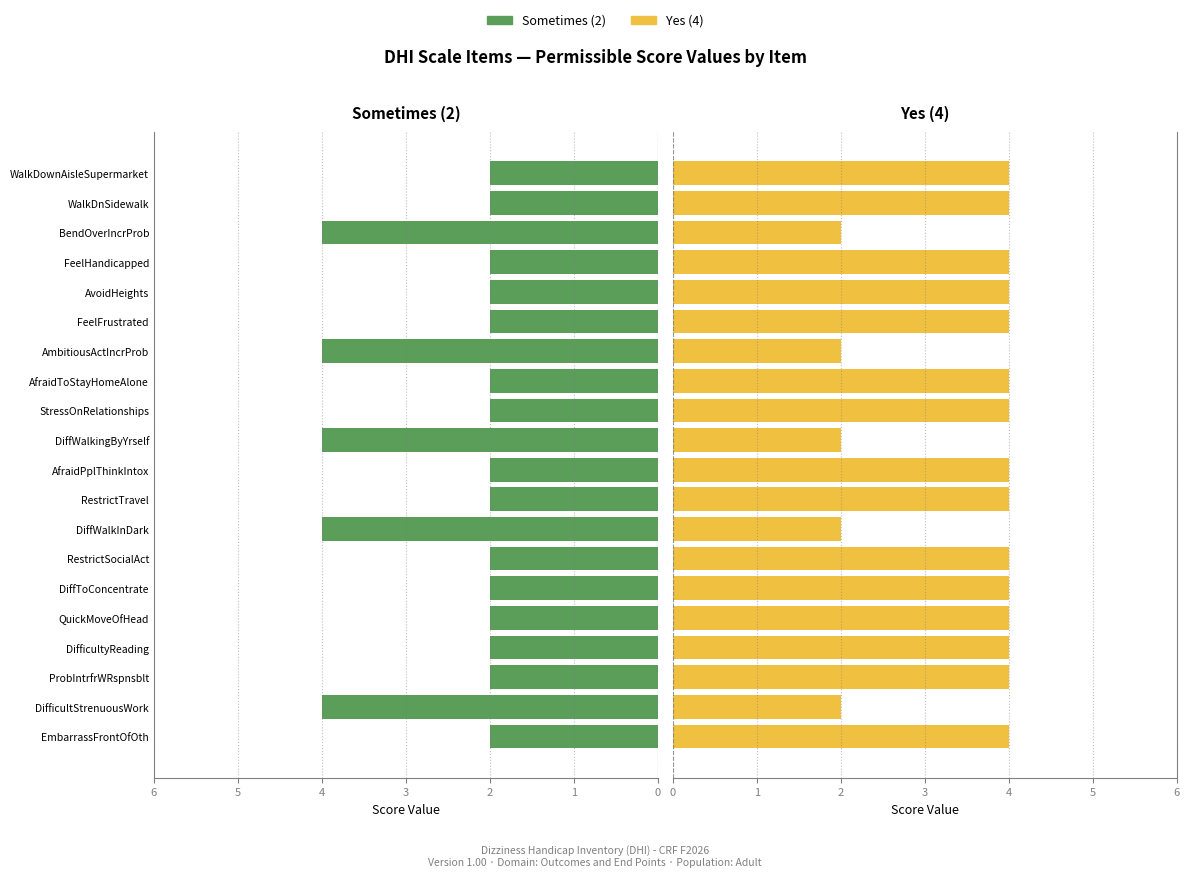

What is the average value of the Yes (4) series?

4